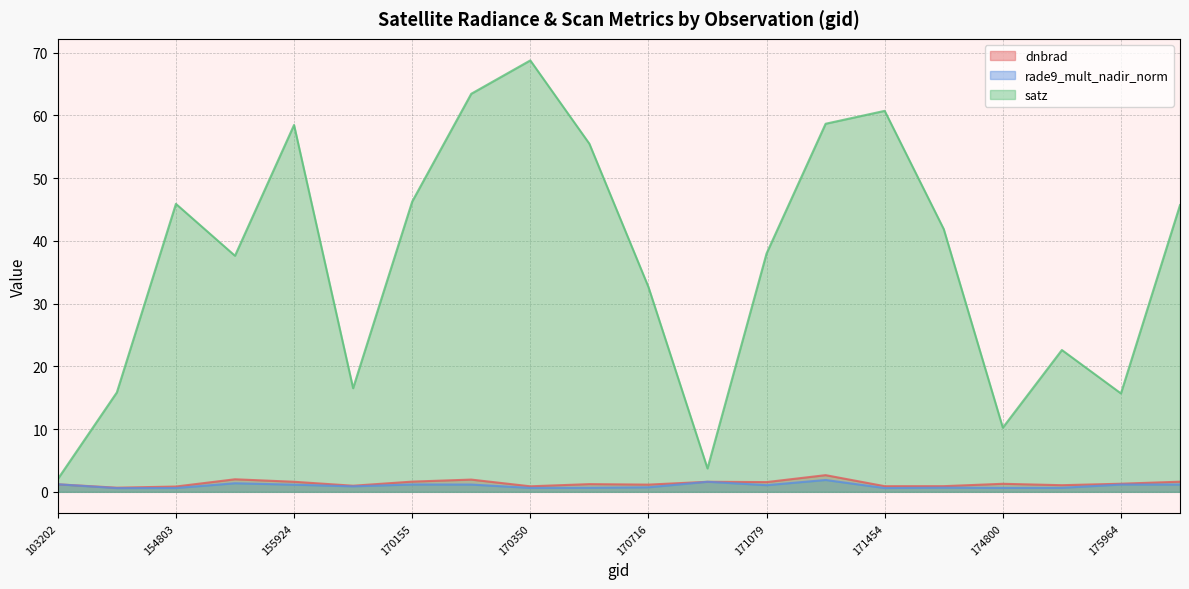

Count the number of data series in this chart.

3